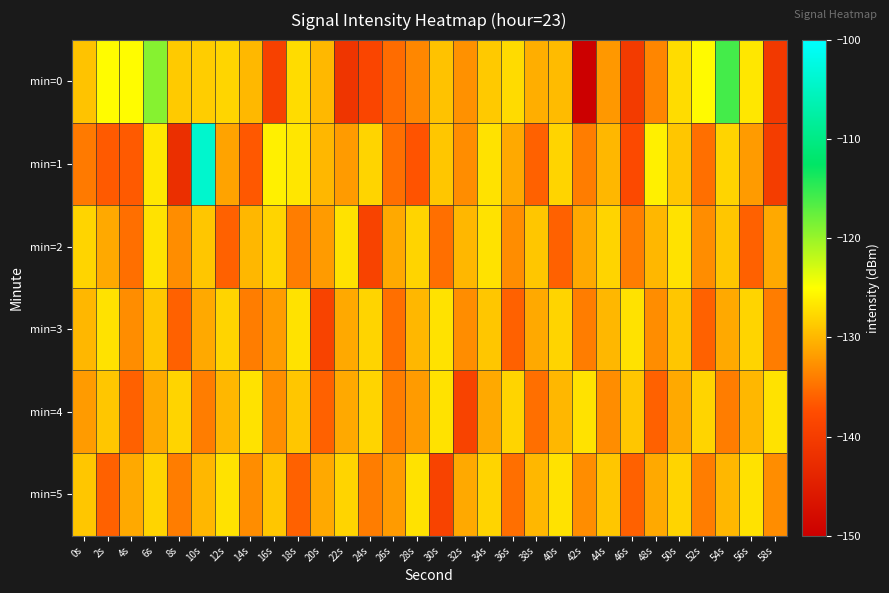

Between 0s and 16s, which is larger?

0s